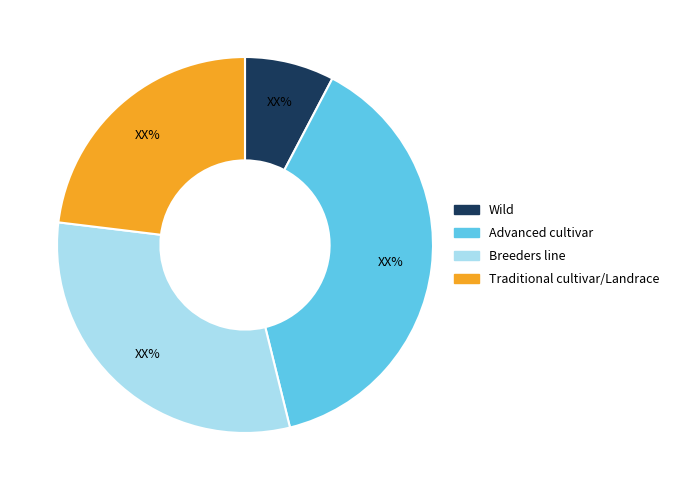

How many segments does this pie chart have?

4